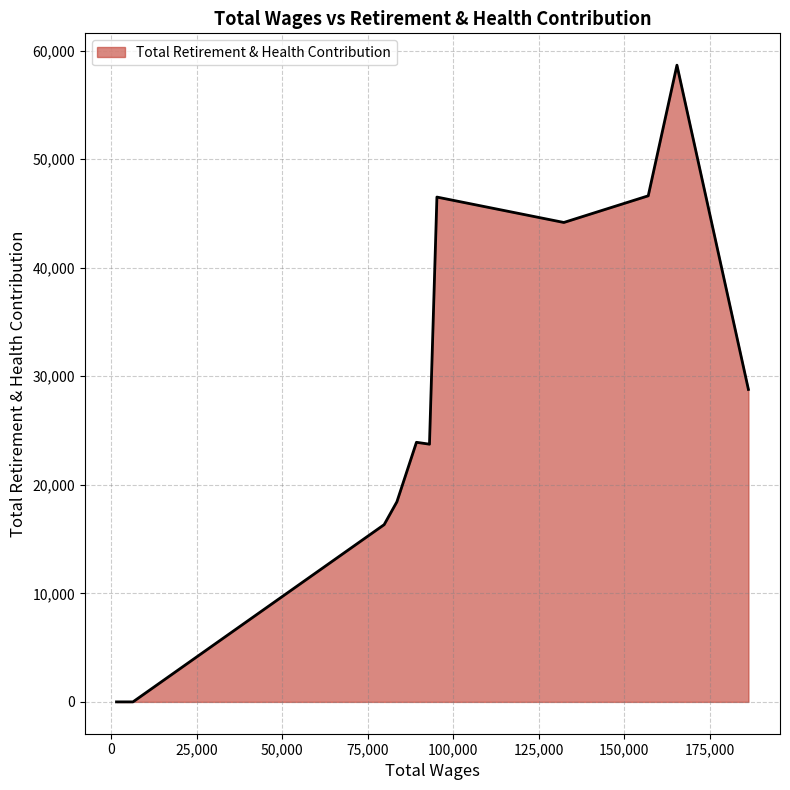

What is the greatest value displayed?

58665